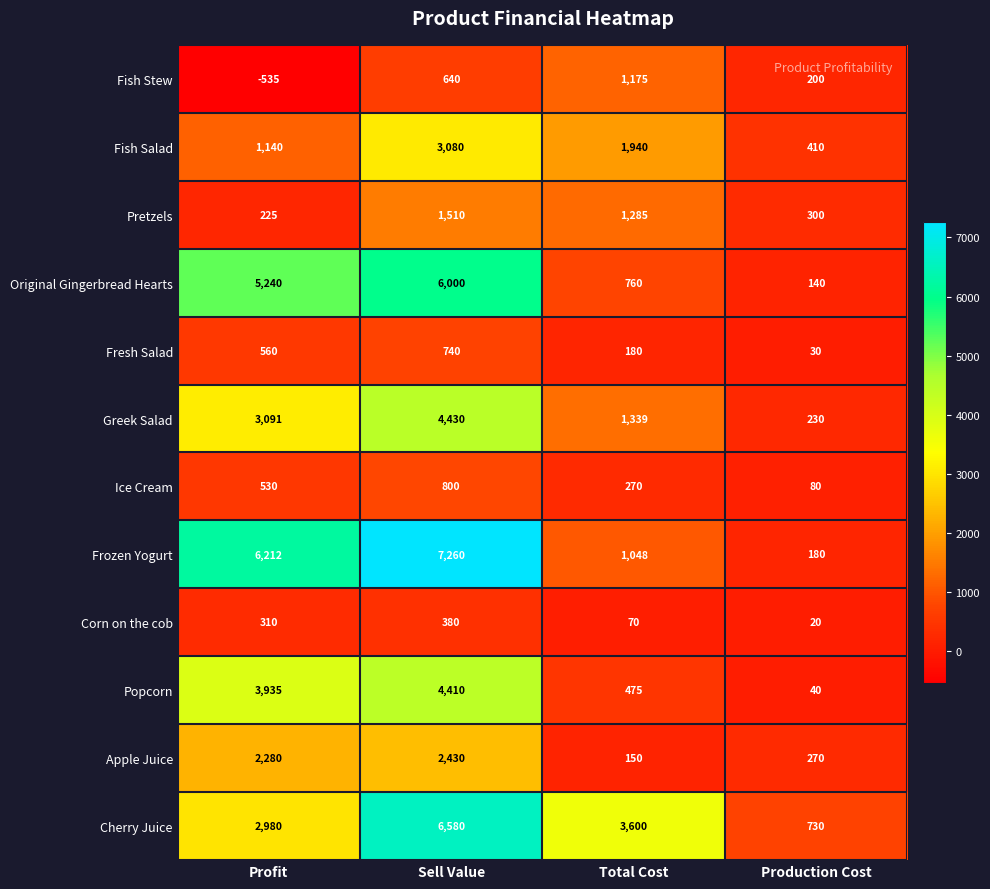

Which label corresponds to the largest value in the chart?

Sell Value